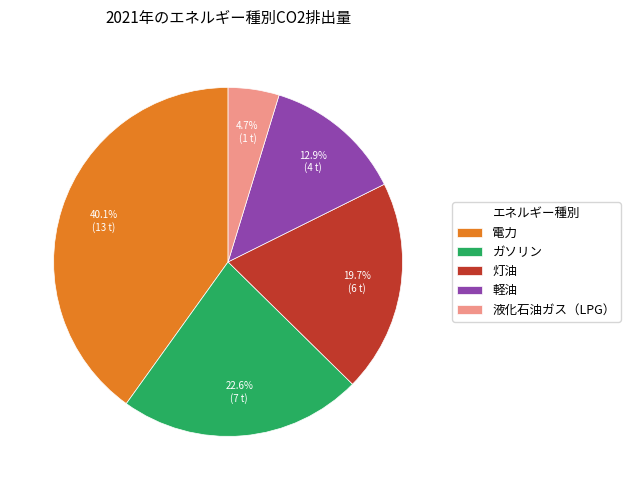

How many segments does this pie chart have?

5